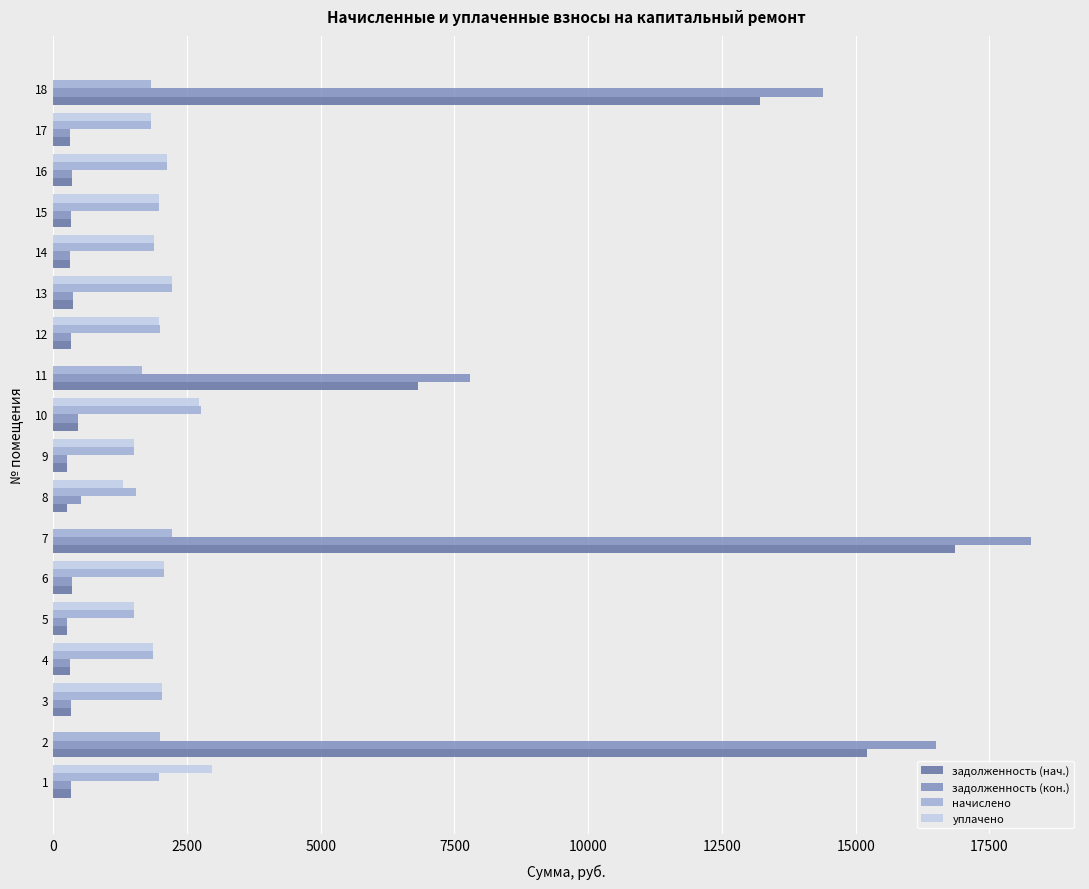

What is the maximum value for уплачено?

2967.8